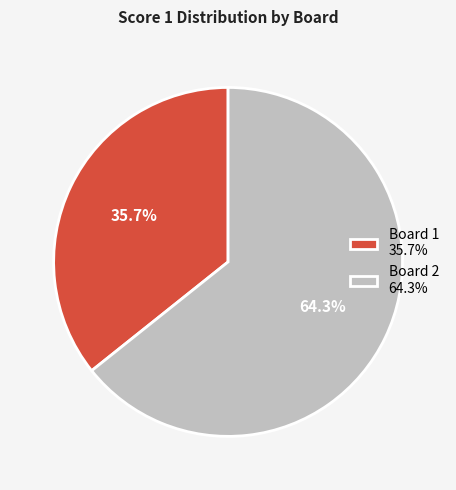

What percentage is NOT represented by Board 1?

64.3%